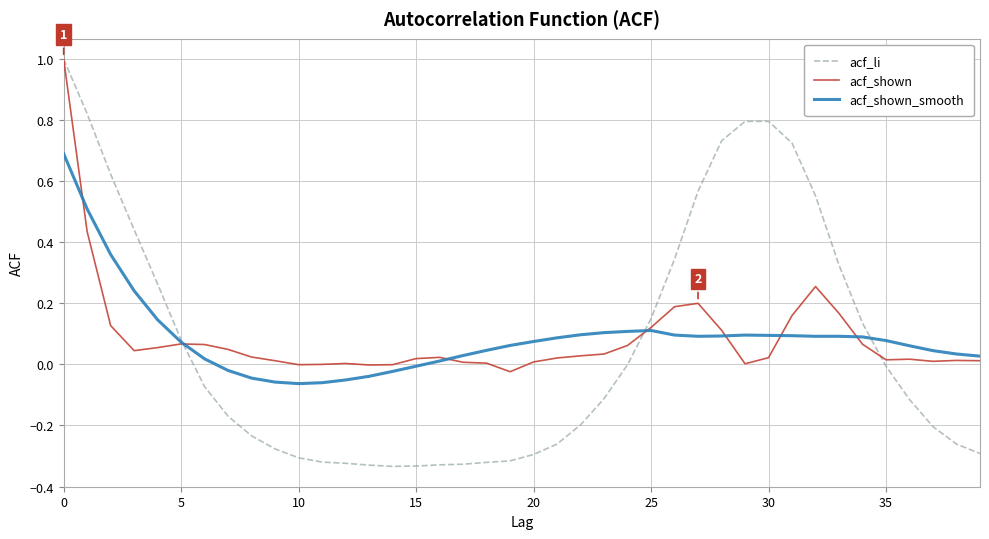

Which series has the largest range (max minus min)?

acf_li